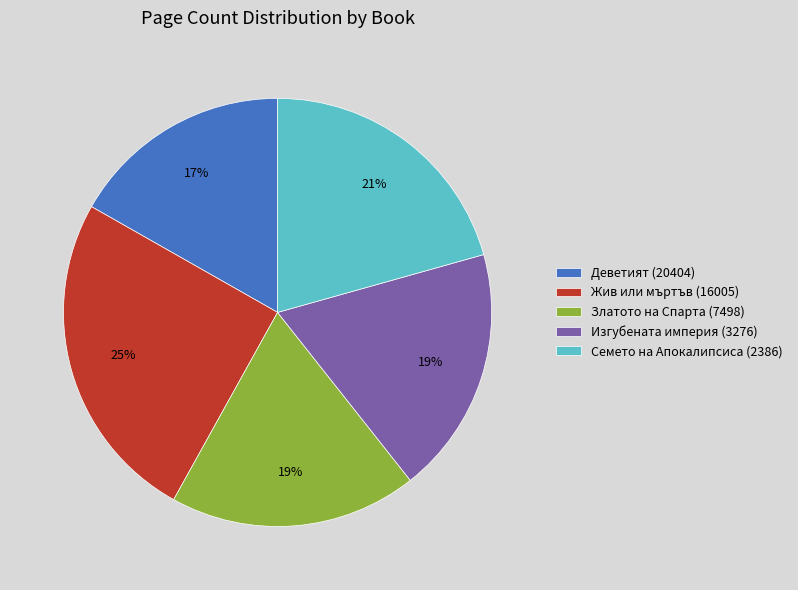

What is the ratio of the value at Деветият (20404) to the value at Изгубената империя (3276)?

0.9